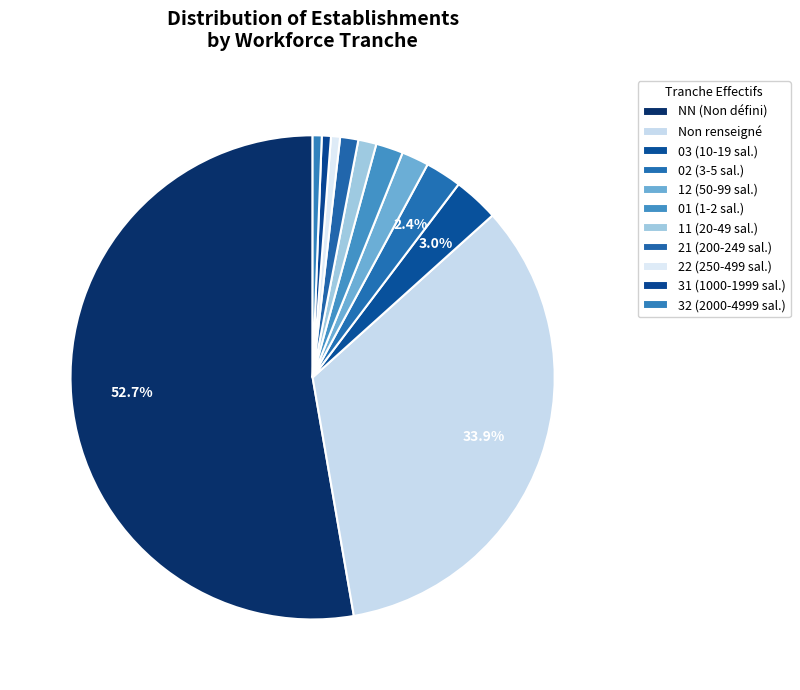

Which category has the biggest portion of the pie?

NN (Non défini)